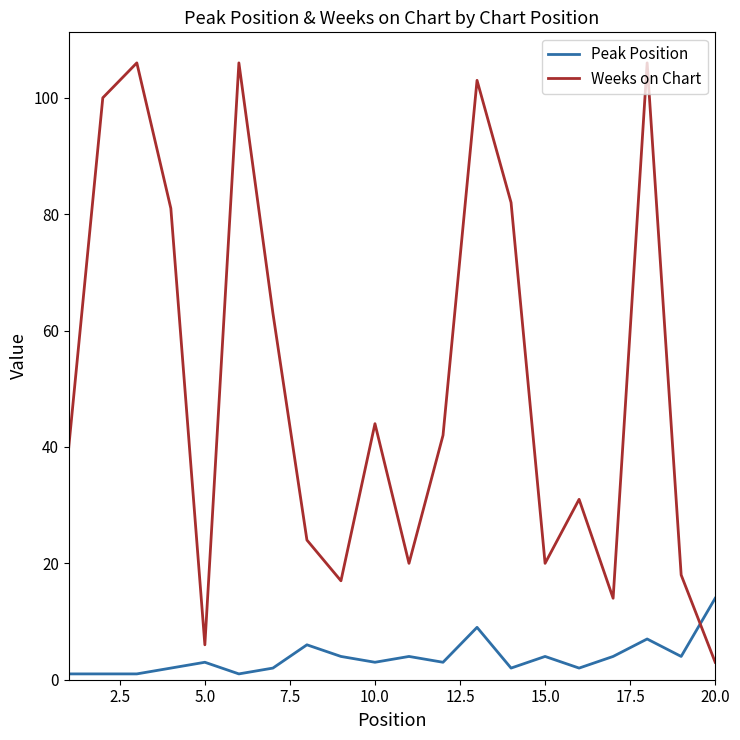

Which series has the largest range (max minus min)?

Weeks on Chart